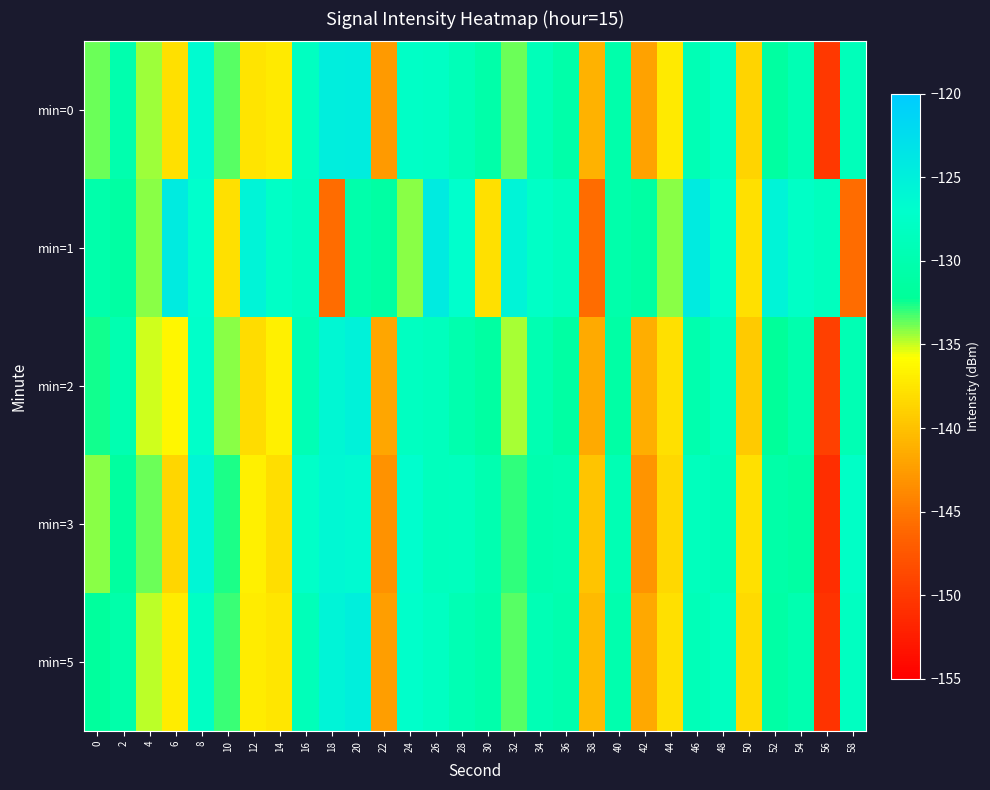

Reading right to left, list all the values displayed in this chart.

min=0: 58=-128.9	56=-150.2	54=-129.5	52=-131.5	50=-138.6	48=-127.8	46=-129.4	44=-137.2	42=-142.1	40=-130.3	38=-140.9	36=-130.6	34=-128.9	32=-133.8	30=-130.6	28=-129.1	26=-127.9	24=-127.6	22=-142.6	20=-124.6	18=-124.8	16=-128.1	14=-137.2	12=-137.5	10=-133.5	8=-126.4	6=-137.8	4=-134.4	2=-130.0	0=-133.7
min=1: 58=-145.7	56=-128.4	54=-127.6	52=-125.6	50=-137.8	48=-127.1	46=-124.3	44=-134.1	42=-131.2	40=-130.4	38=-145.7	36=-128.4	34=-127.6	32=-125.6	30=-137.8	28=-127.1	26=-124.3	24=-134.1	22=-131.2	20=-130.4	18=-145.7	16=-128.4	14=-127.6	12=-125.6	10=-137.8	8=-127.1	6=-124.3	4=-134.1	2=-131.2	0=-130.4
min=2: 58=-129.5	56=-149.5	54=-130.2	52=-132.1	50=-139.3	48=-128.5	46=-130.1	44=-137.9	42=-141.3	40=-131.0	38=-141.6	36=-131.2	34=-129.7	32=-134.5	30=-131.3	28=-130.0	26=-128.5	24=-128.2	22=-141.8	20=-125.3	18=-125.9	16=-129.4	14=-136.7	12=-138.1	10=-134.2	8=-127.3	6=-136.4	4=-135.1	2=-129.8	0=-132.5
min=3: 58=-127.6	56=-151.0	54=-131.2	52=-130.8	50=-137.9	48=-129.1	46=-128.5	44=-138.4	42=-143.0	40=-129.5	38=-139.7	36=-129.8	34=-130.1	32=-132.9	30=-129.9	28=-128.4	26=-128.5	24=-126.9	22=-143.2	20=-126.3	18=-126.1	16=-127.5	14=-138.0	12=-136.8	10=-132.7	8=-125.8	6=-138.5	4=-133.8	2=-131.5	0=-134.2
min=5: 58=-128.2	56=-150.6	54=-129.9	52=-131.0	50=-138.3	48=-128.1	46=-129.1	44=-137.8	42=-141.7	40=-130.0	38=-140.5	36=-130.1	34=-129.4	32=-133.4	30=-130.3	28=-129.5	26=-128.0	24=-127.2	22=-142.3	20=-124.9	18=-125.5	16=-128.9	14=-137.5	12=-137.0	10=-133.0	8=-127.9	6=-137.0	4=-134.9	2=-130.5	0=-131.8